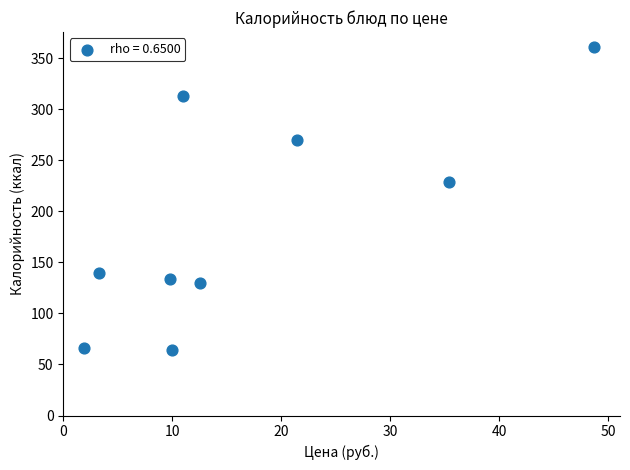

What is the average Y value?

189.5